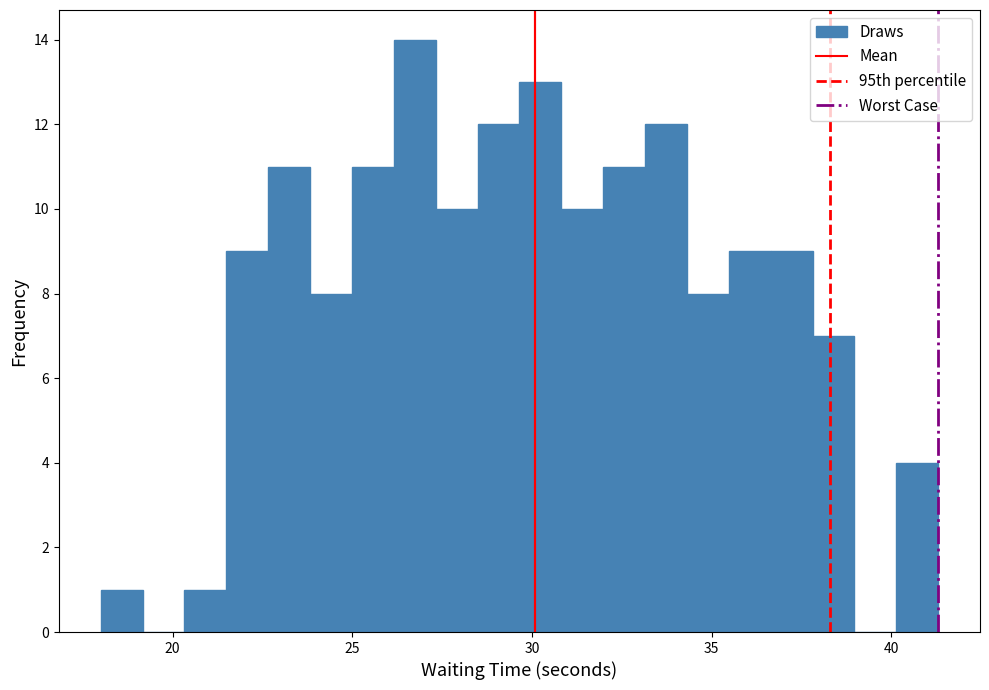

Read against the x-axis, roughly where is the centre of the tallest bar?

26.5